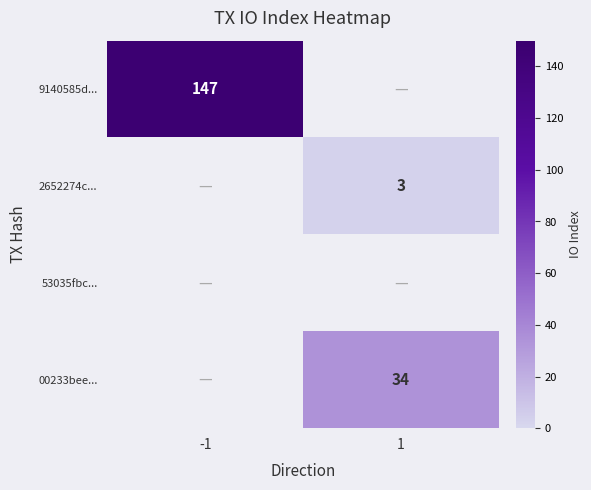

The 2652274c... series shows 3 at 1. True or false?

True